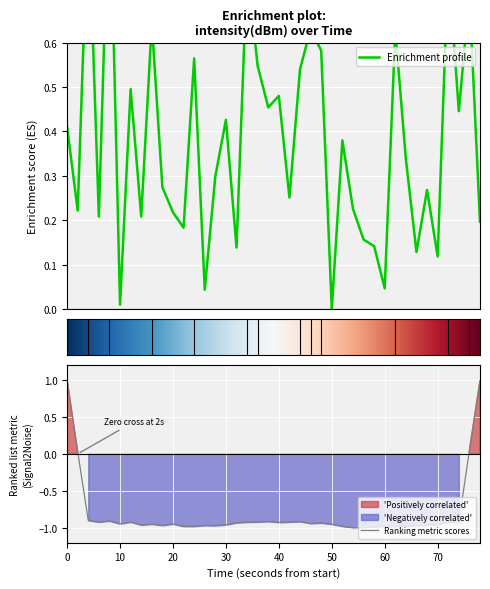

Rank the categories by value from highest to lowest.

40, 20, 36, 17, 38, 80, 23, 31, 24, 12, 18, 22, 60, 20, 19, 37, 15, 0, 26, 32, 14, 9, 34, 21, 27, 10, 10, 70, 30, 39, 11, 28, 29, 16, 33, 35, 30, 13, 50, 25